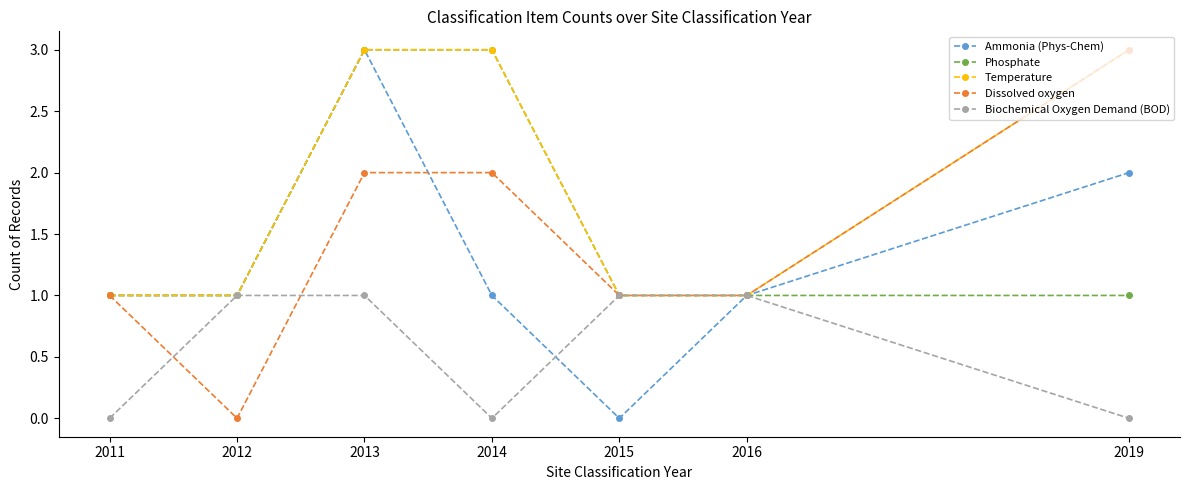

How many series are shown in this chart?

5